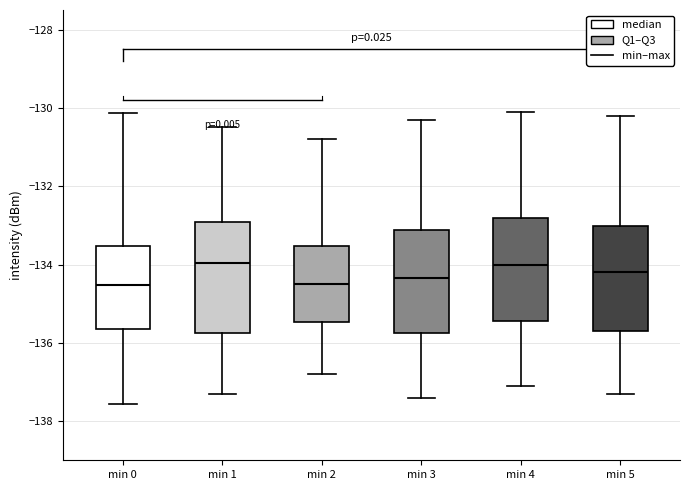

Where does the upper whisker of the box for min 1 end on the y-axis? The values are not printed on the chart, so give them approximately, as read against the axis.

-130.4